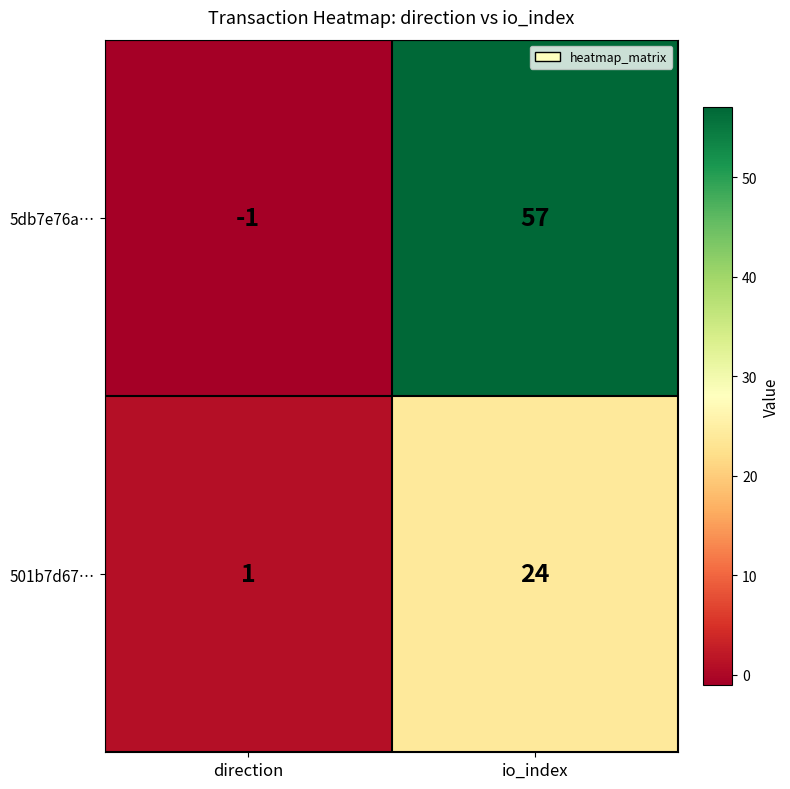

Between direction and io_index, which series saw the biggest shift?

5db7e76a…